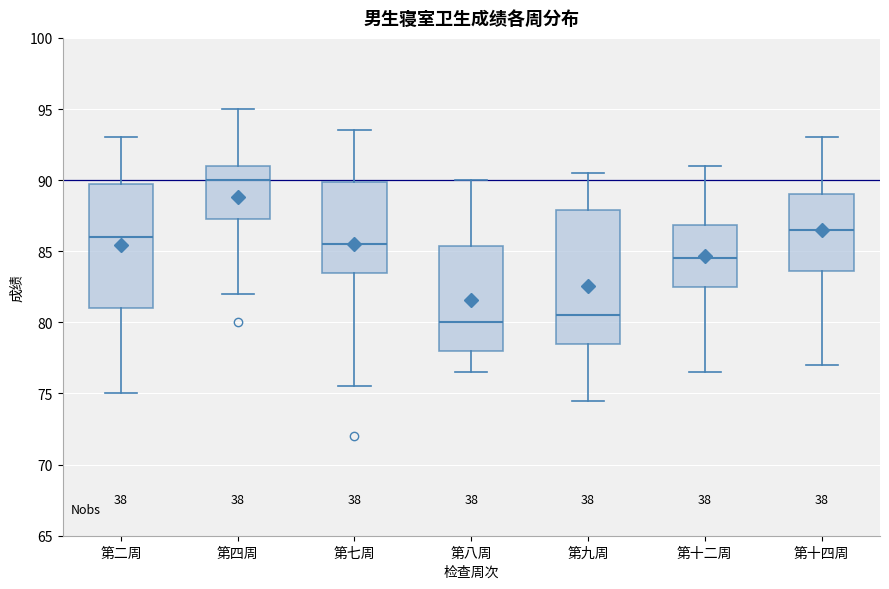

Reading left to right, read every box against the y-axis: the position of its median line, the range the box covers, and the ends of its whiskers. The values are not printed on the chart, so give them approximately, as read against the axis.

第二周: median 86.0, box 81.0 to 90.0, whiskers 75.0 to 93.0
第四周: median 90.0, box 87.5 to 91.0, whiskers 82.0 to 95.0
第七周: median 85.5, box 83.5 to 90.0, whiskers 75.5 to 93.5
第八周: median 80.0, box 78.0 to 85.5, whiskers 76.5 to 90.0
第九周: median 80.5, box 78.5 to 88.0, whiskers 74.5 to 90.5
第十二周: median 84.5, box 82.5 to 87.0, whiskers 76.5 to 91.0
第十四周: median 86.5, box 83.5 to 89.0, whiskers 77.0 to 93.0